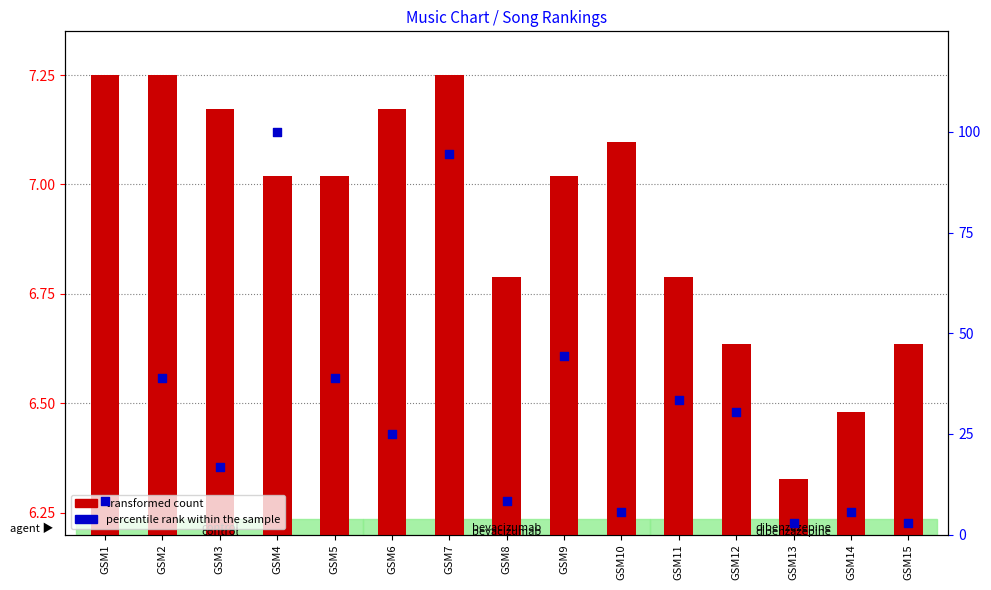

What are all the series names shown in the legend?

transformed count, percentile rank within the sample